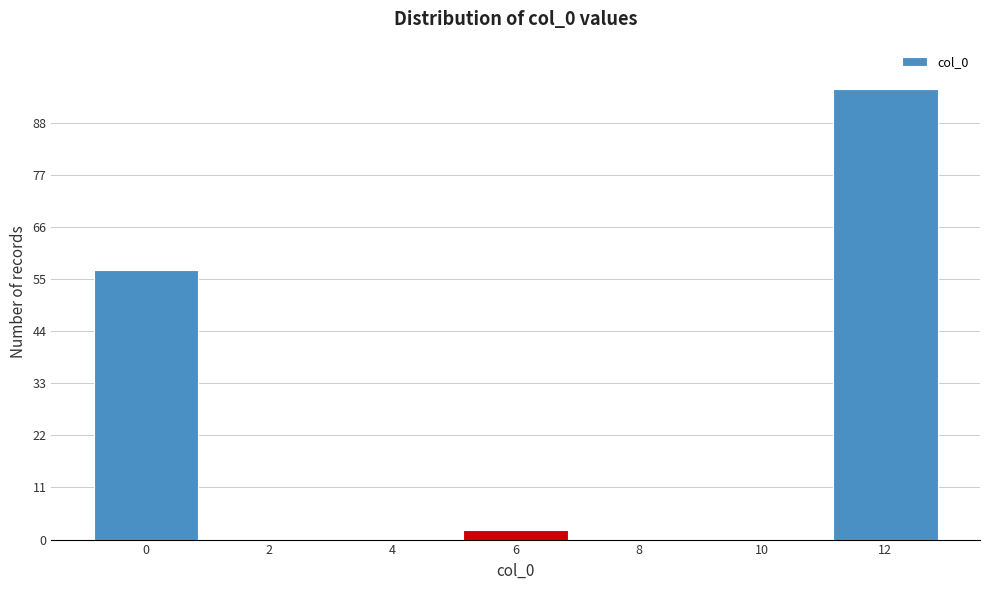

Over which range of the x-axis is the bar tallest?

11 to 13